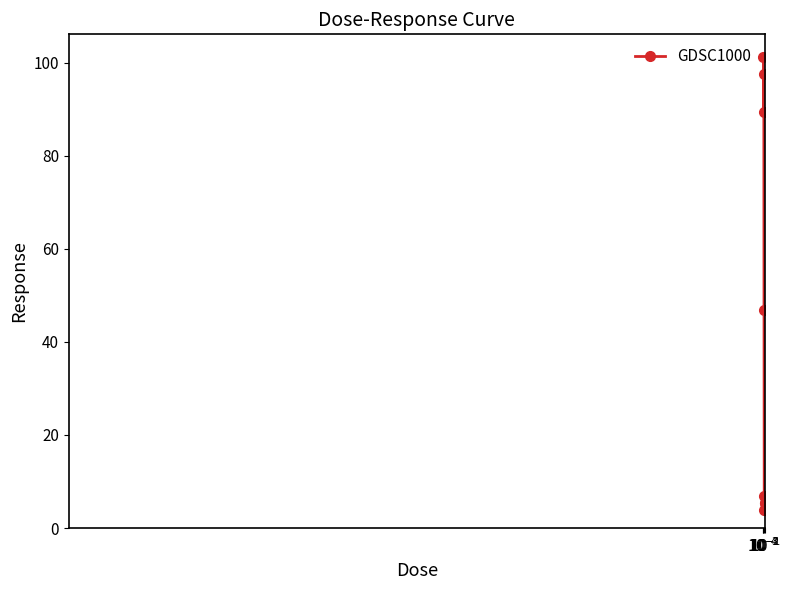

What is the difference between the maximum and minimum values?

97.4